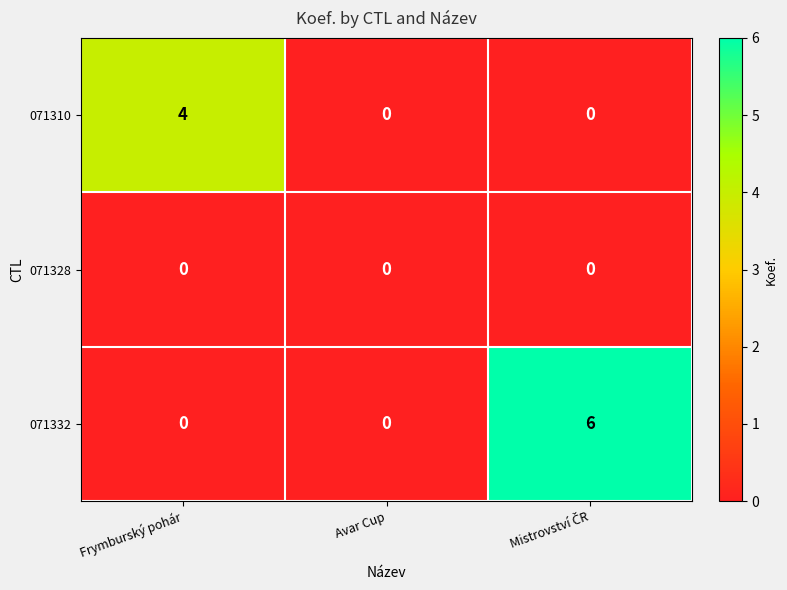

Count the number of categories in the chart.

3